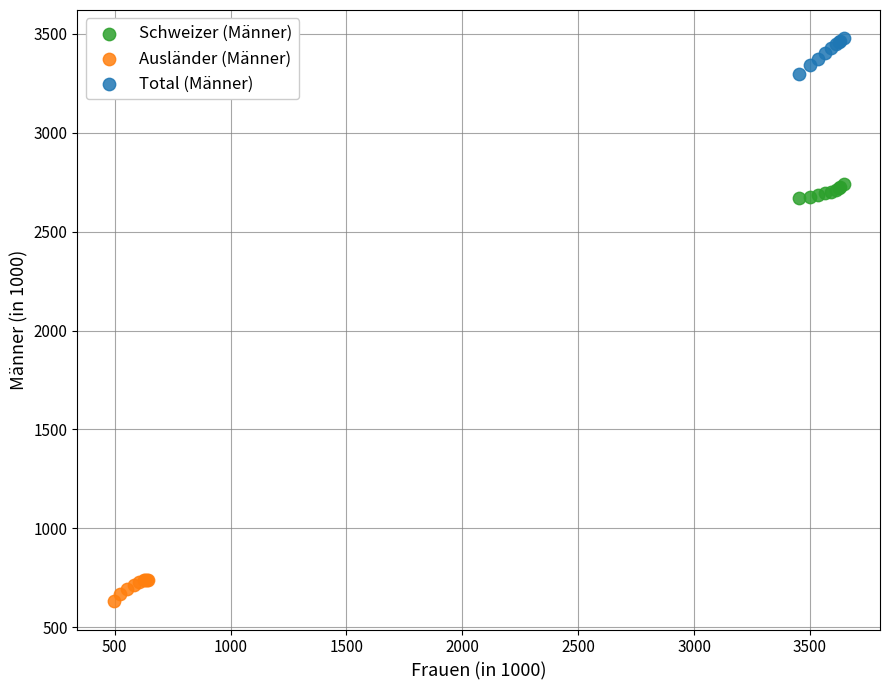

Which series contains the highest Y value?

Total (Männer)